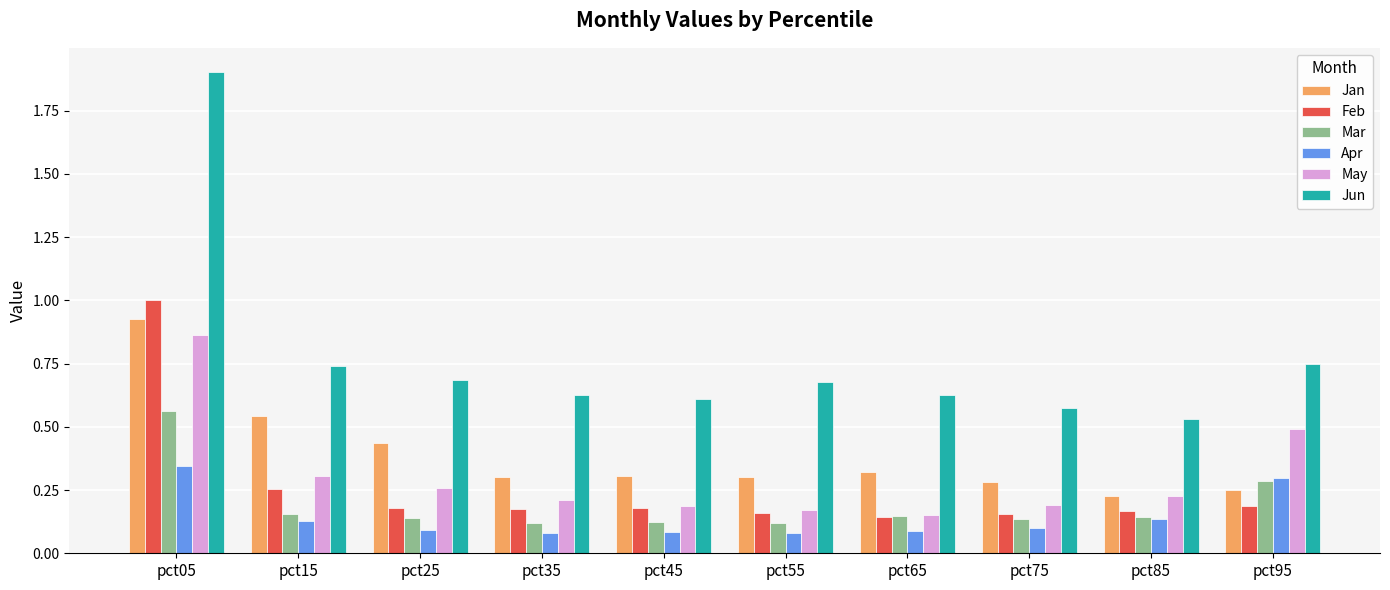

What is the sum of the Jan values at pct75 and pct15?

0.8